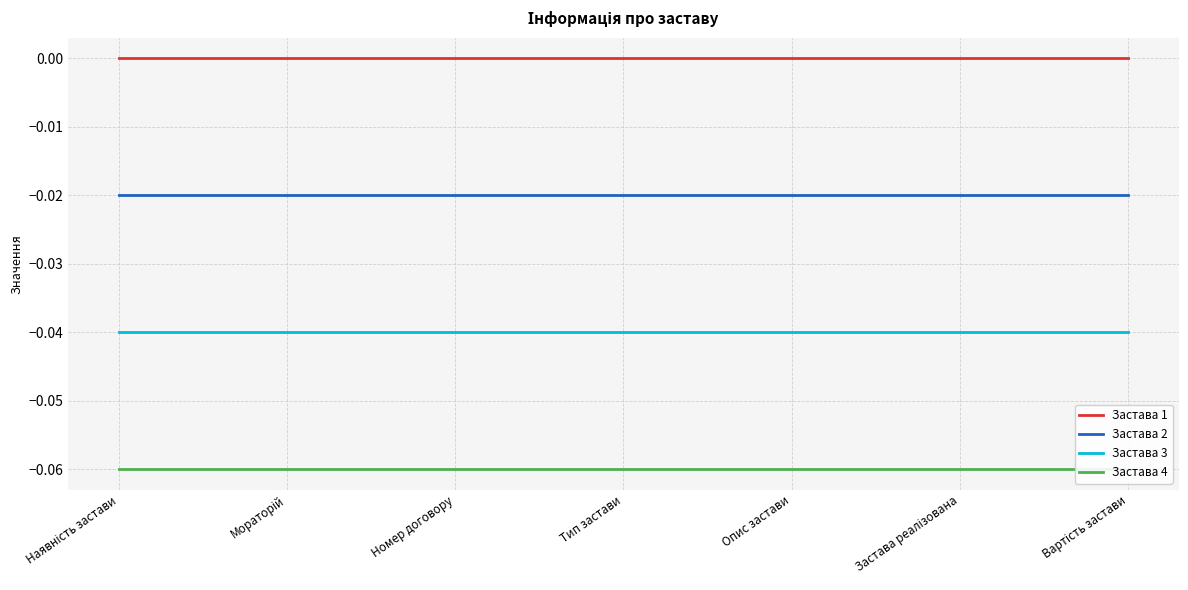

The Застава 2 series shows -0.0 at Наявність застави. True or false?

True